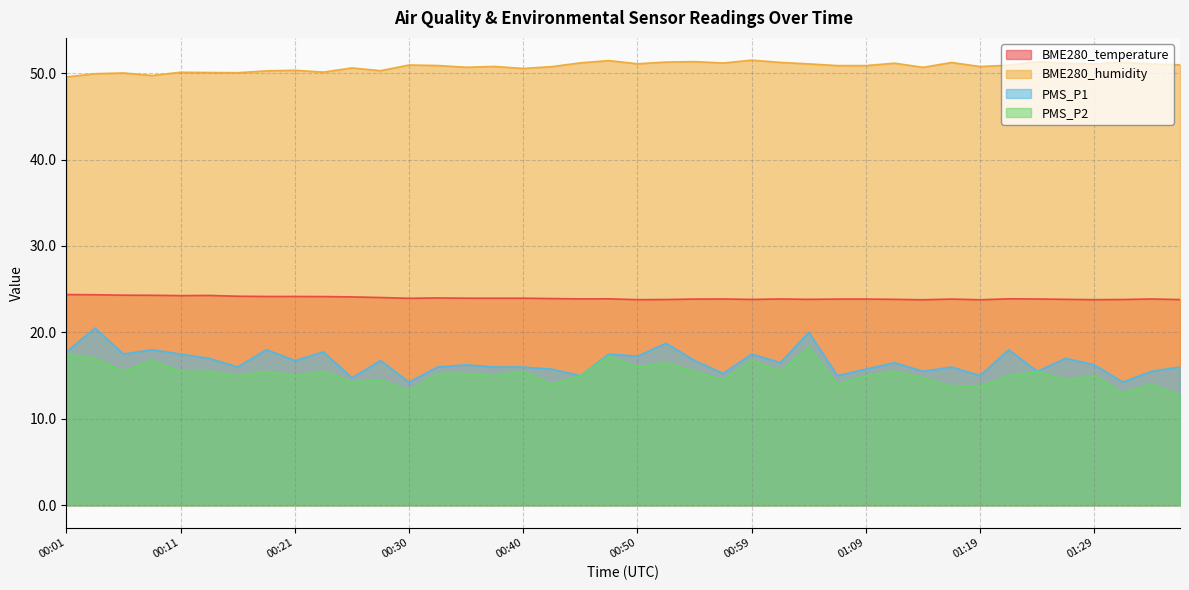

What is the difference between the maximum and minimum values in the PMS_P1 series?

6.2